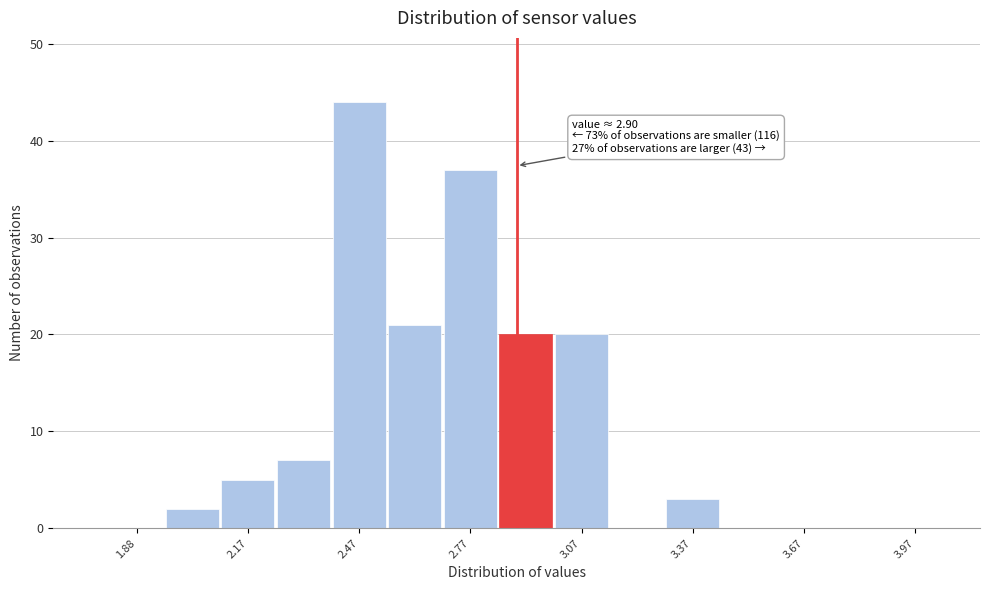

Around what value on the x-axis is the tallest bar? Give the approximate position of its centre, as read against the axis.

2.50